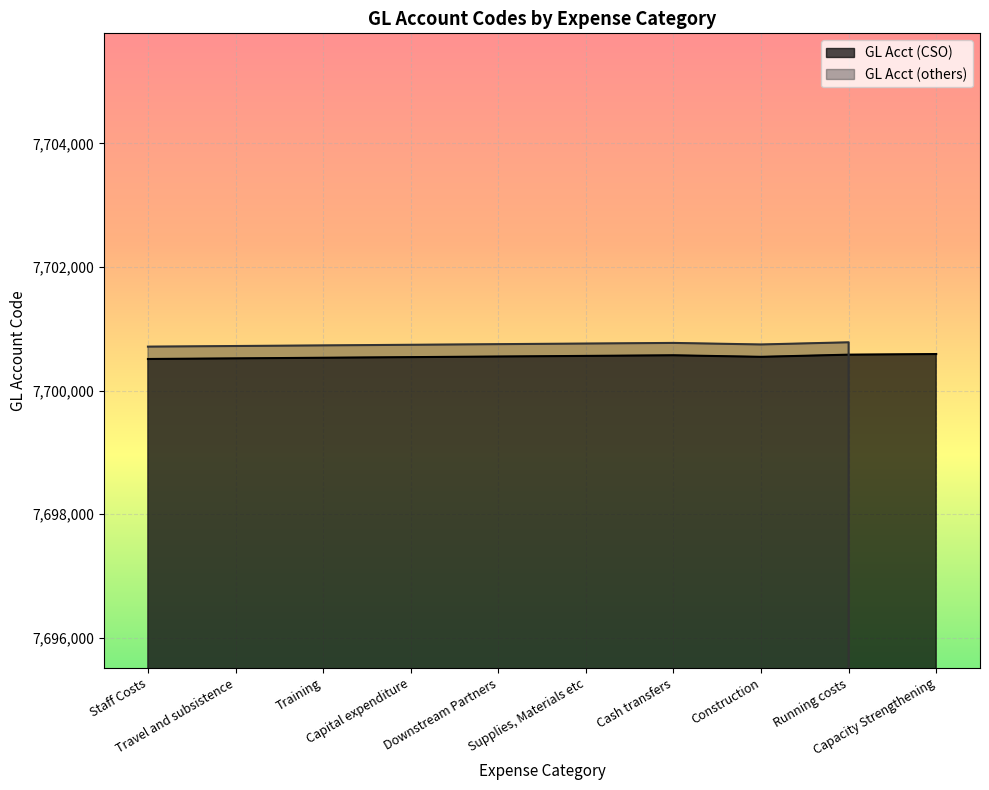

What is the lowest value of the GL Acct (CSO) series?

7700510